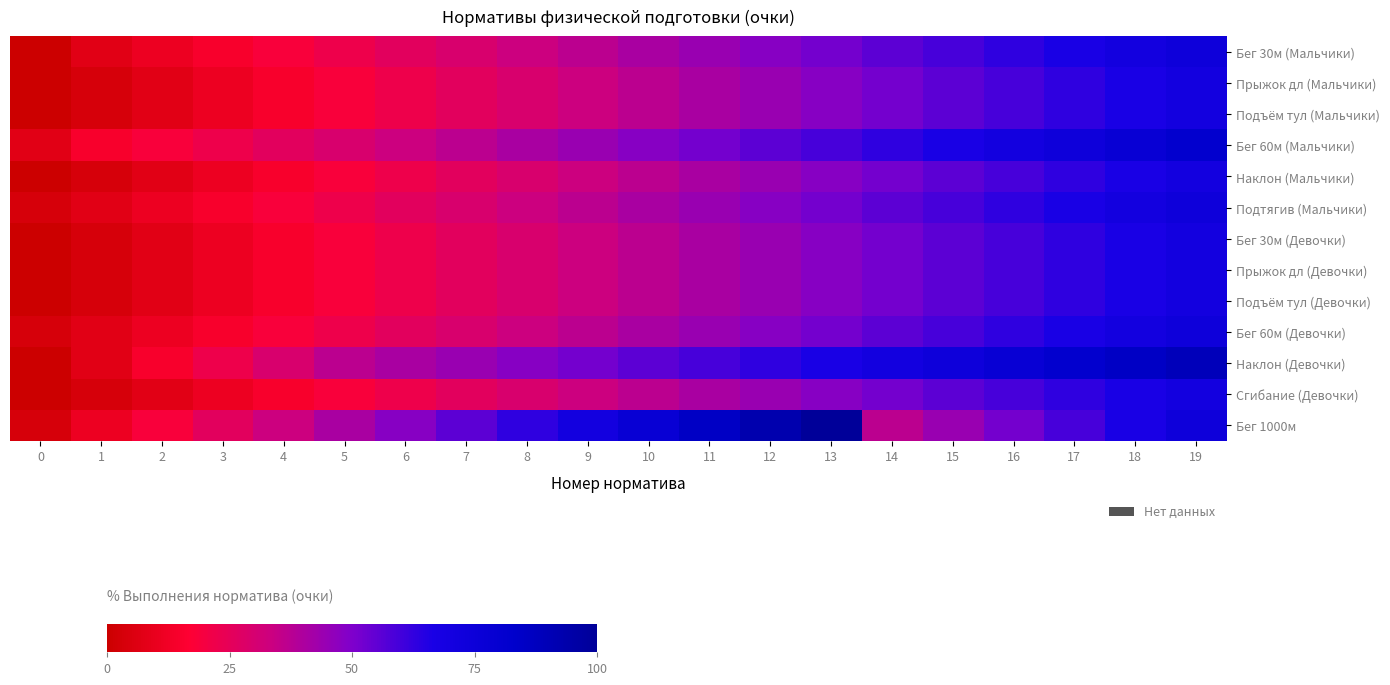

Between 7 and 13, which series saw the biggest shift?

Бег 1000м